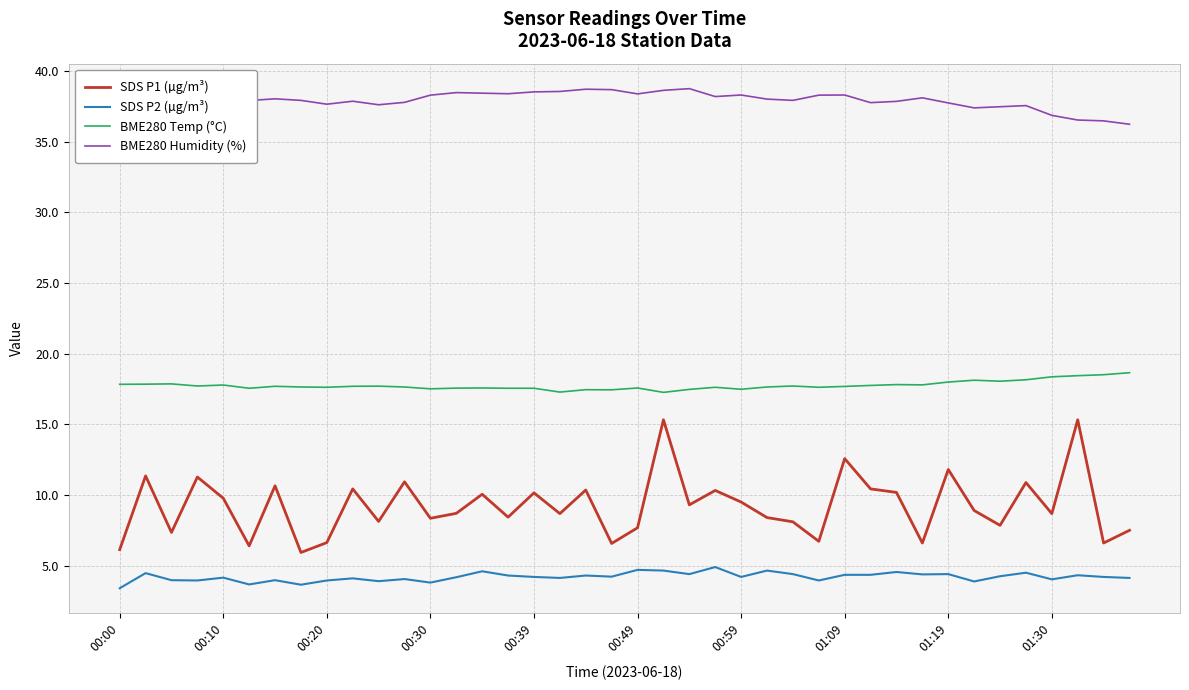

Which series has the largest total across all categories?

BME280 Humidity (%)